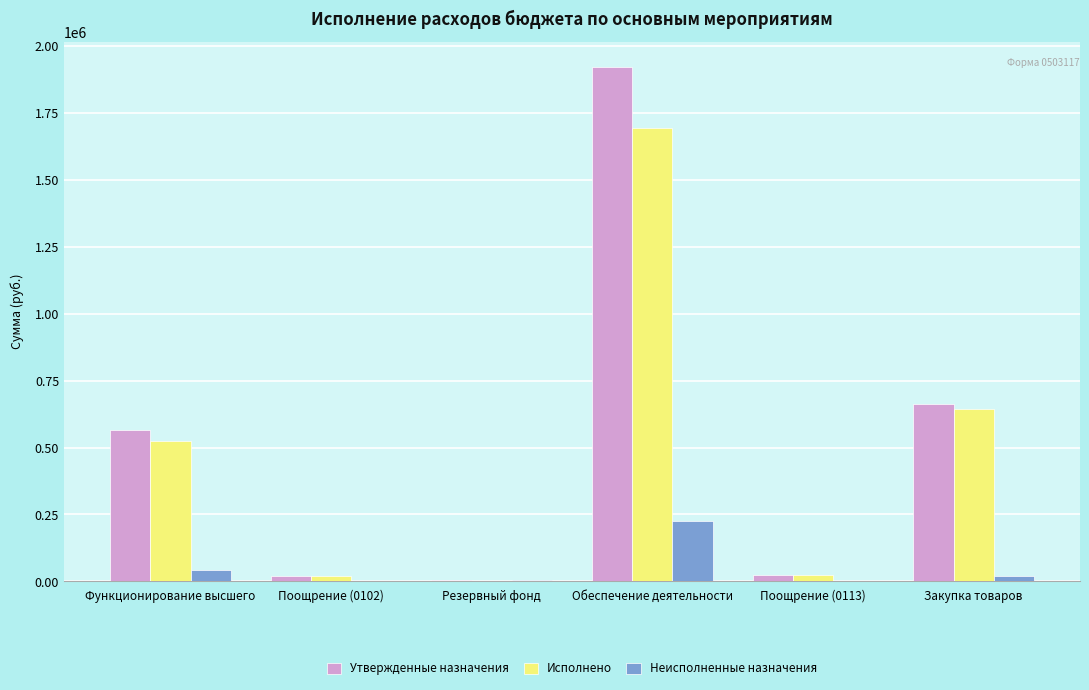

Which category has the highest value across all series?

Обеспечение деятельности